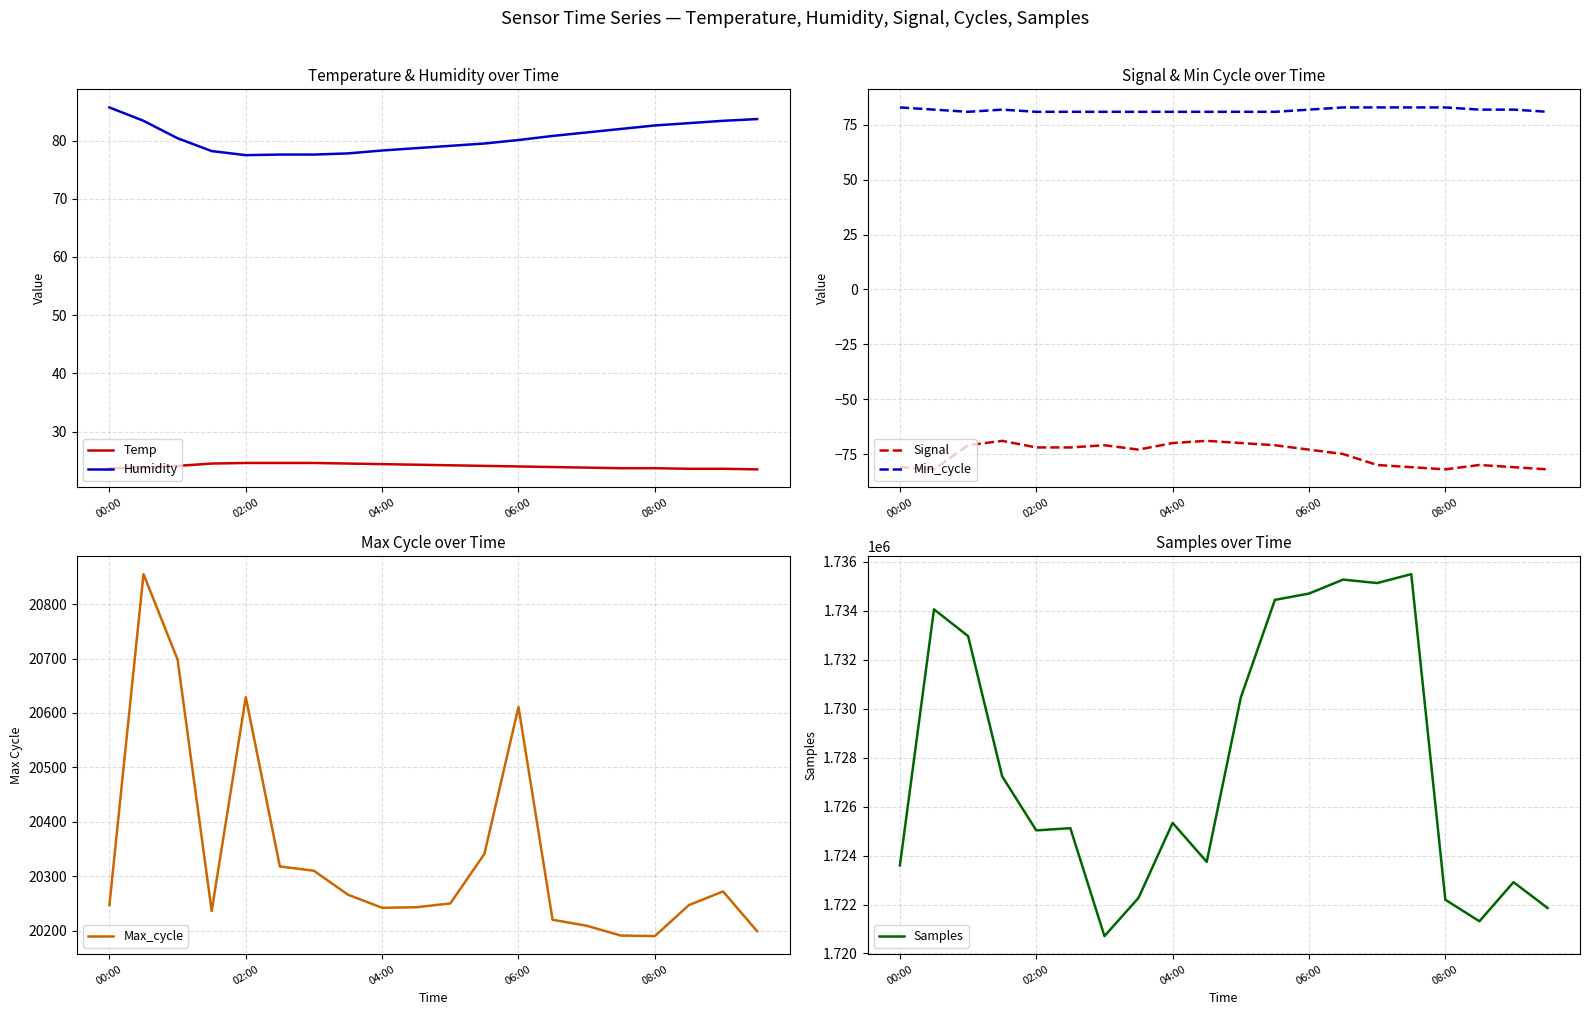

What is the average value of the Min_cycle series?

82